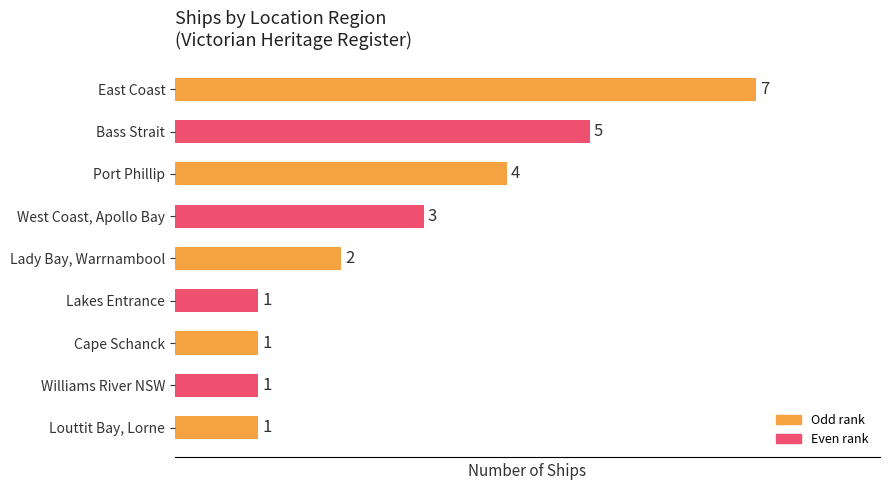

What is the difference between the second highest and second lowest values?

4